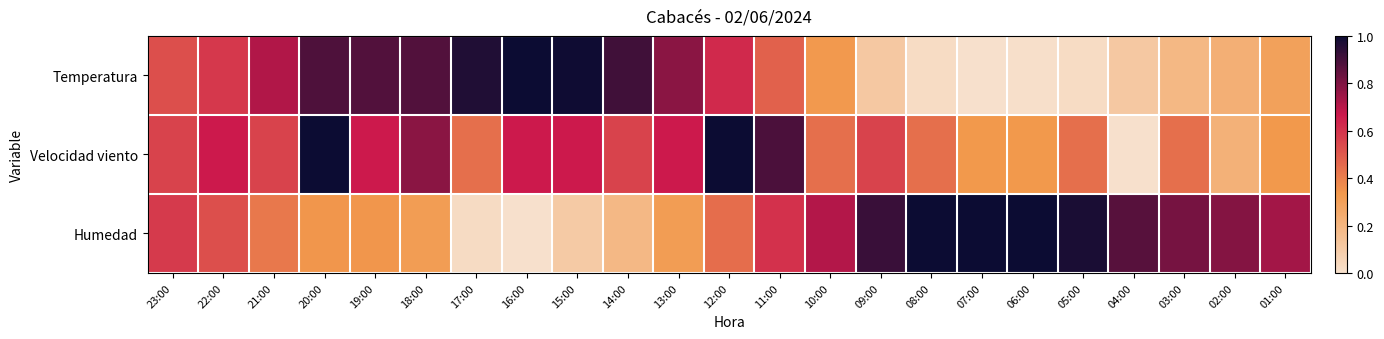

Between 19:00 and 04:00, which series saw the biggest shift?

Temperatura